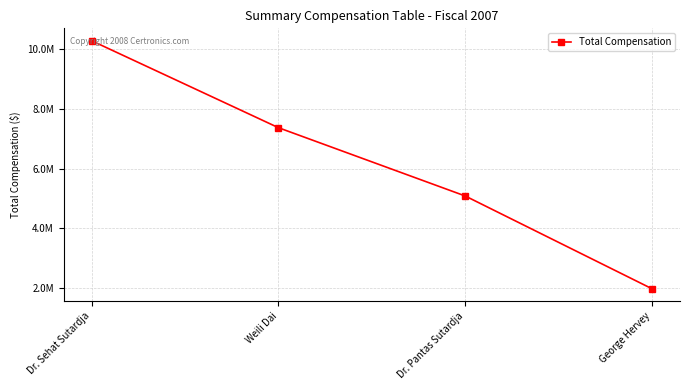

What position from the right is Weili Dai?

3